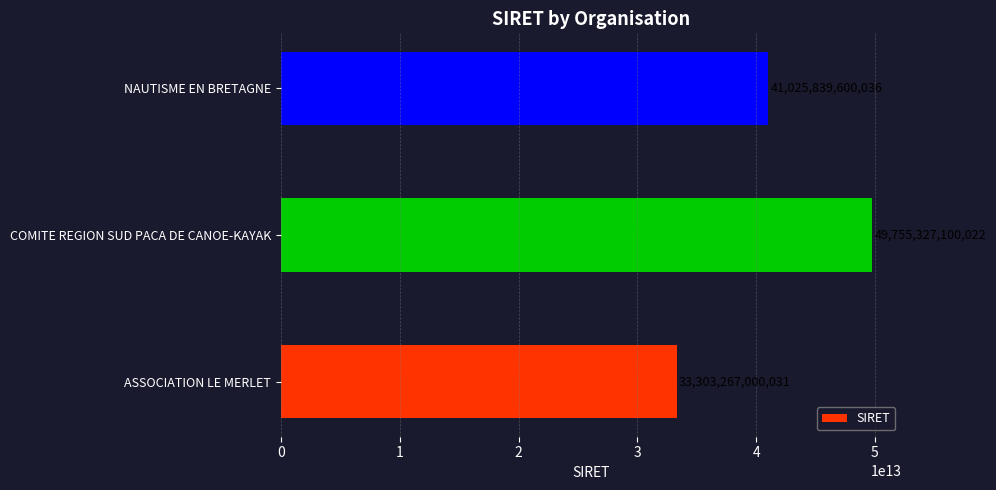

How many values are between 33303267000031 and 49755327100022?

3